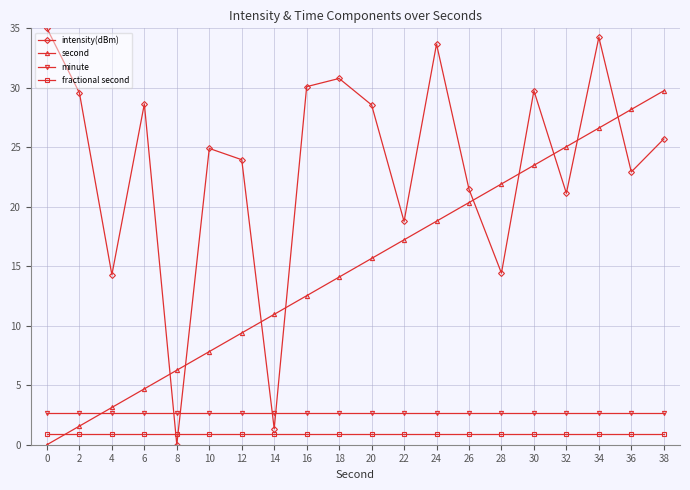

Which series has the widest spread of values?

intensity(dBm)